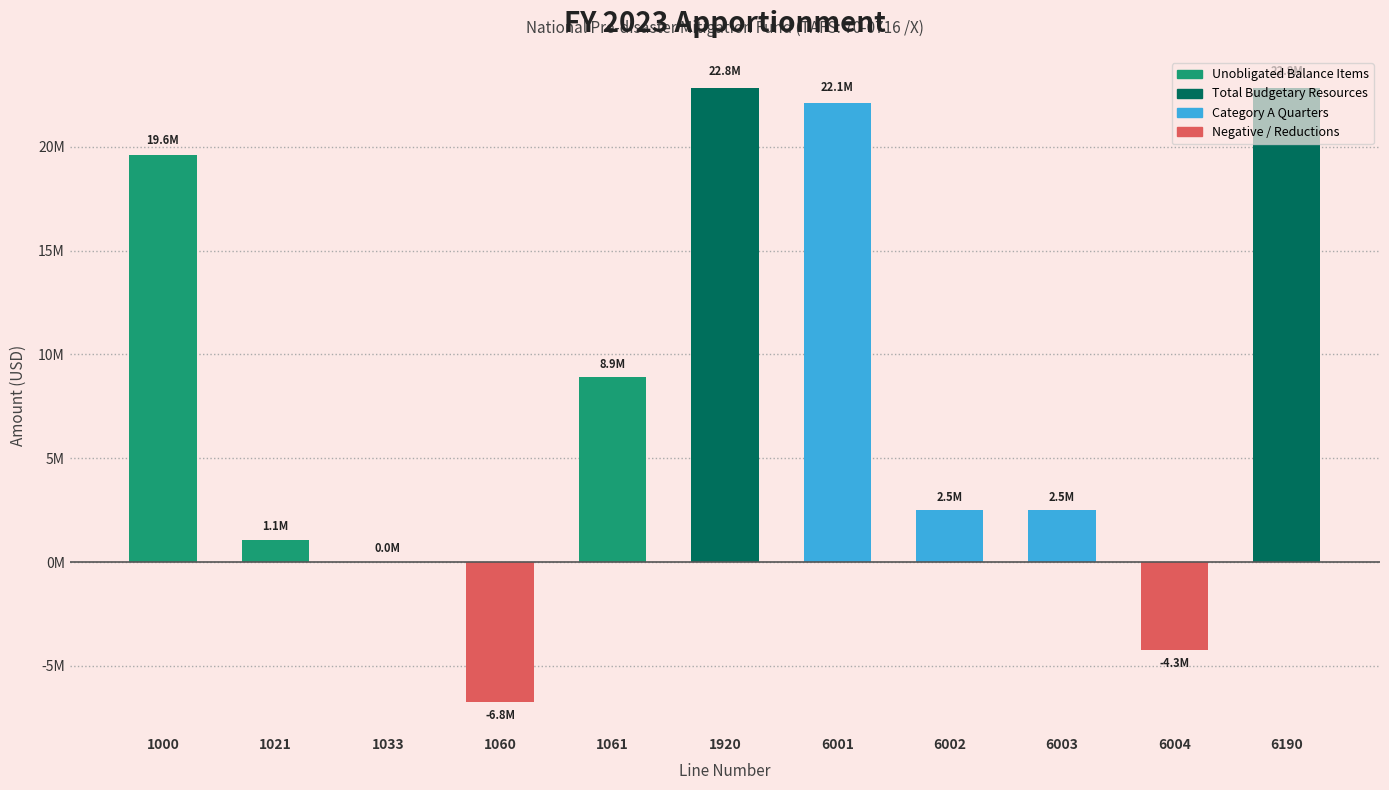

At which category does the chart reach its peak across all series?

1920